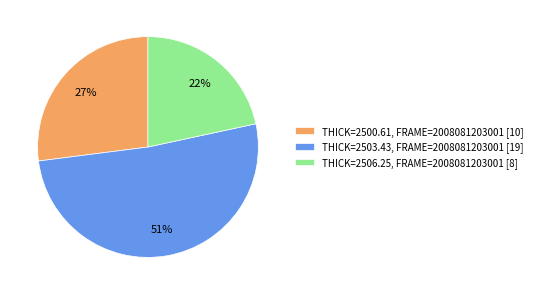

Is there any slice that represents more than half of the pie?

Yes